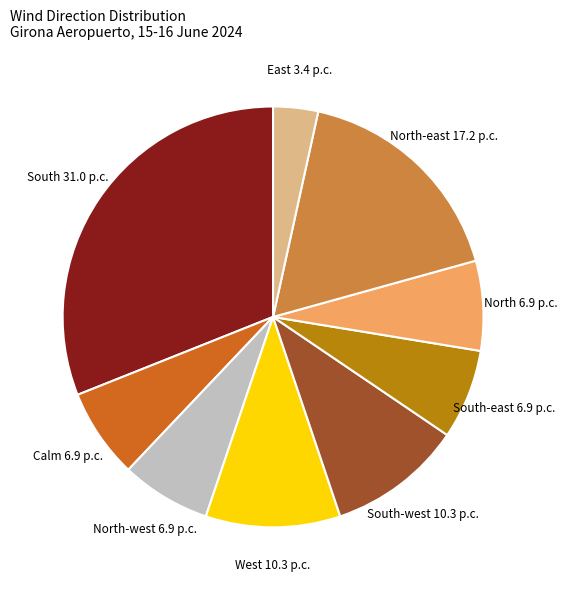

Which slice is the largest?

South